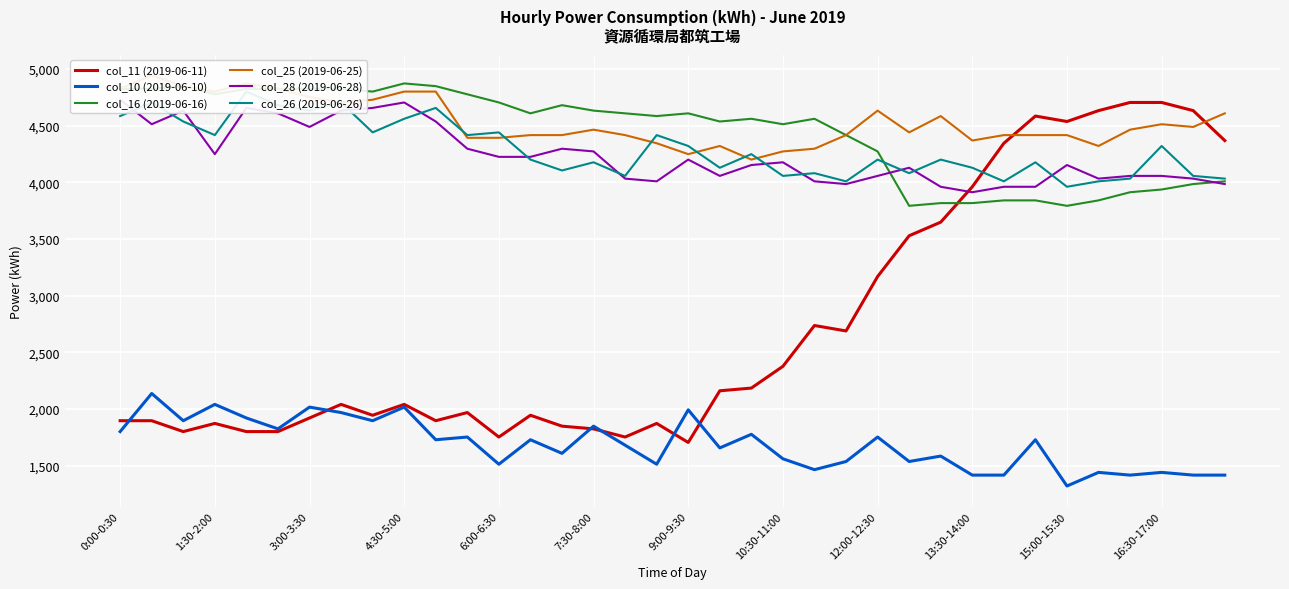

How many values in the col_28 (2019-06-28) series are below 4176?

18